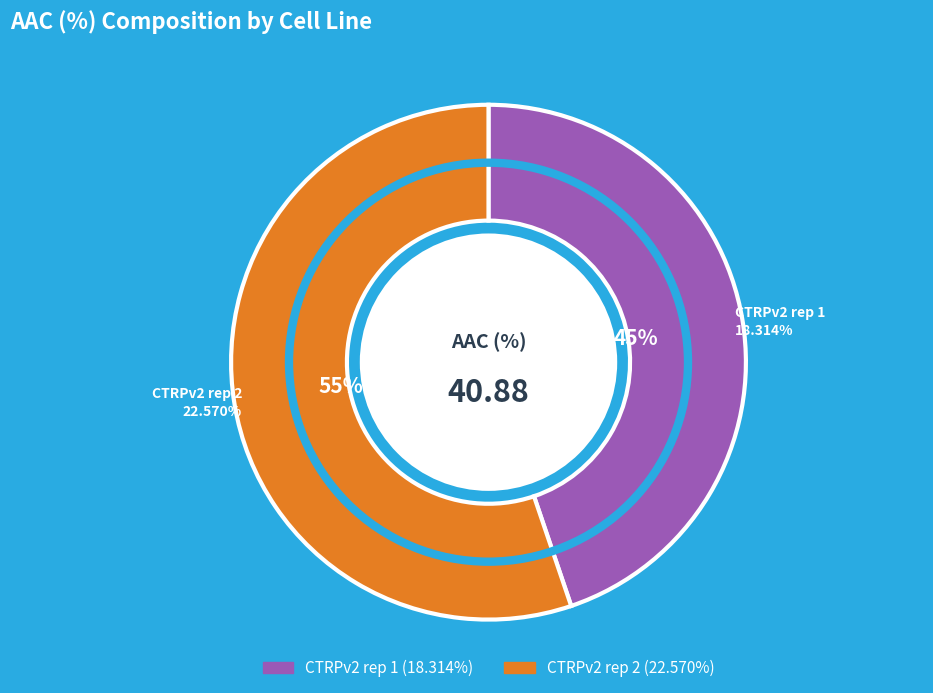

Do CTRPv2 rep 1 and CTRPv2 rep 2 together represent more than half of the pie?

Yes